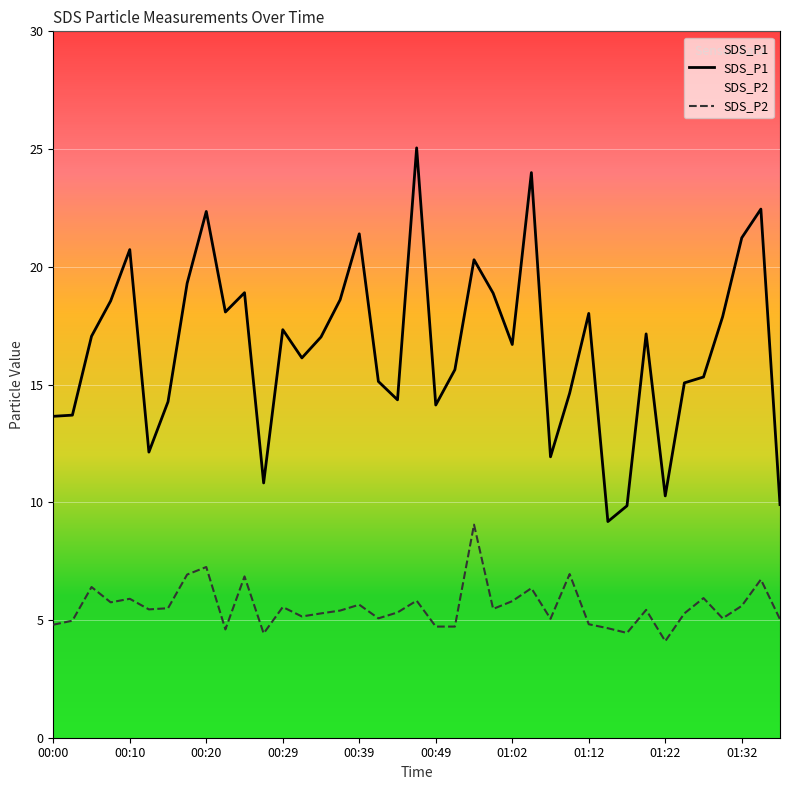

True or false: SDS_P2 has a value of 8.9 at 00:34.

False